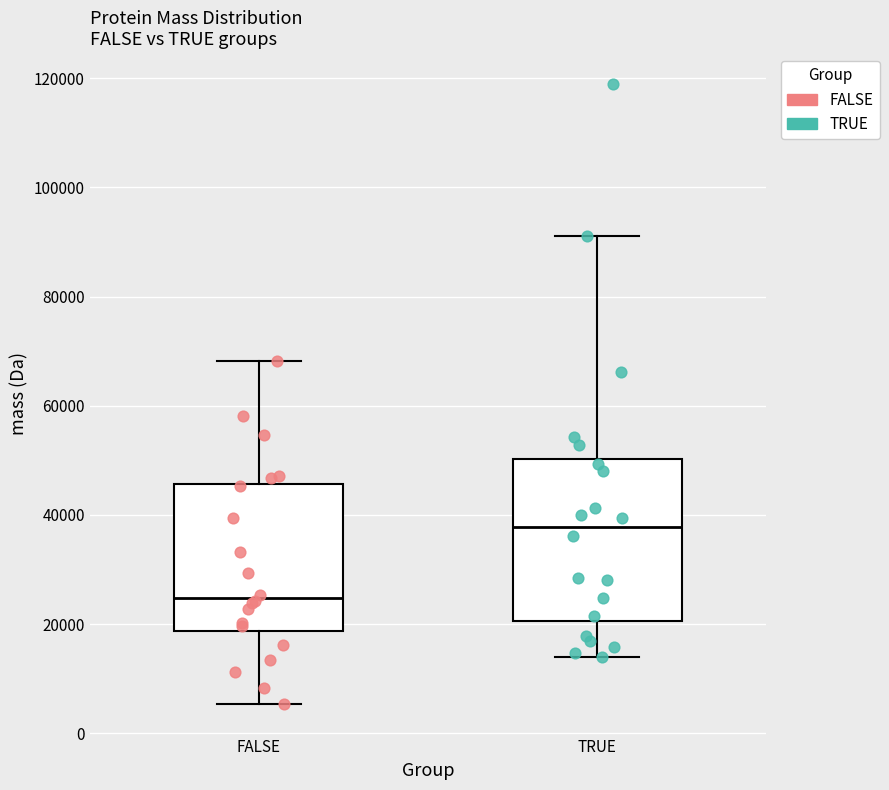

Which box has the highest median line?

TRUE